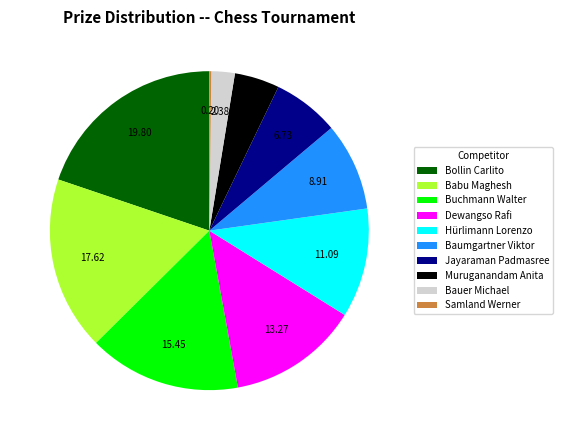

Is there any slice that represents more than half of the pie?

No